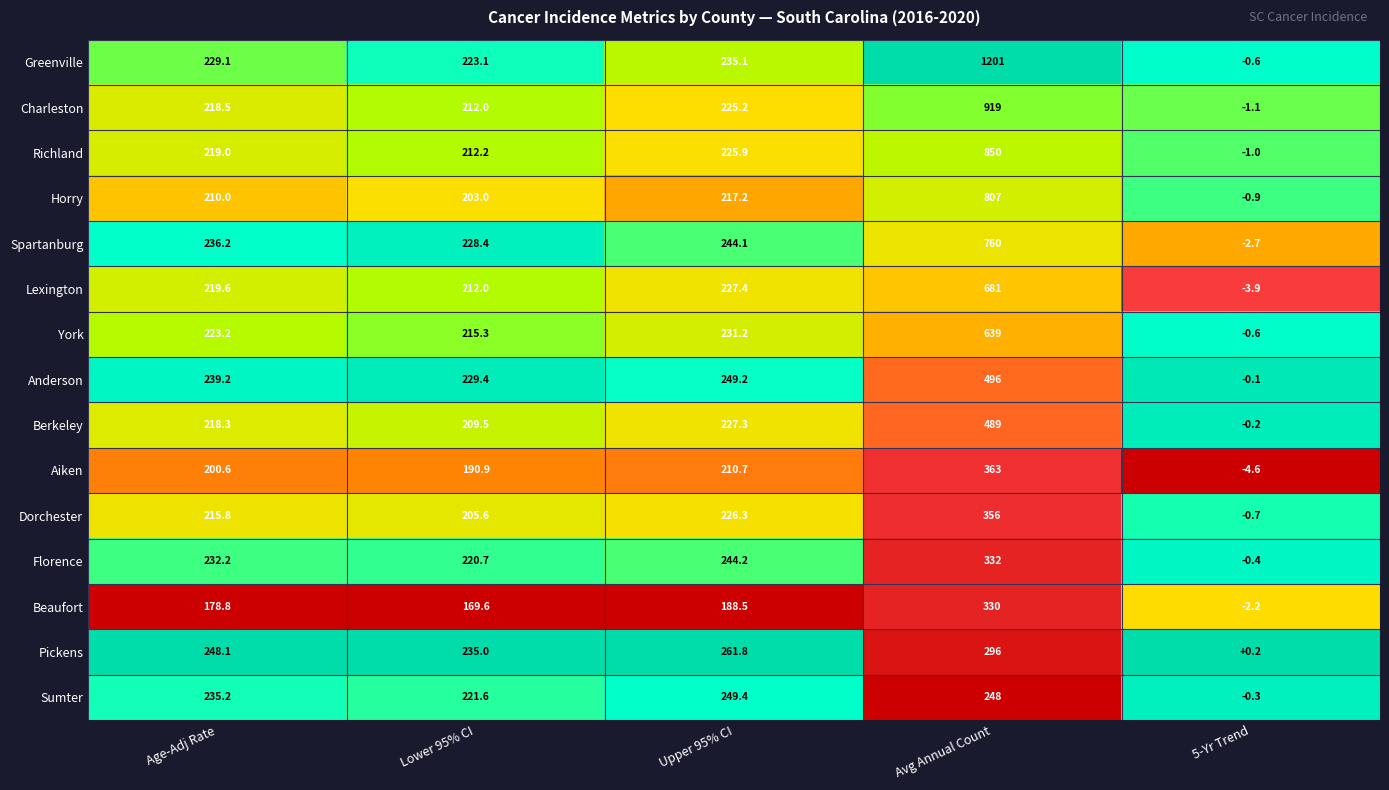

At which category does the chart reach its peak across all series?

Avg Annual Count